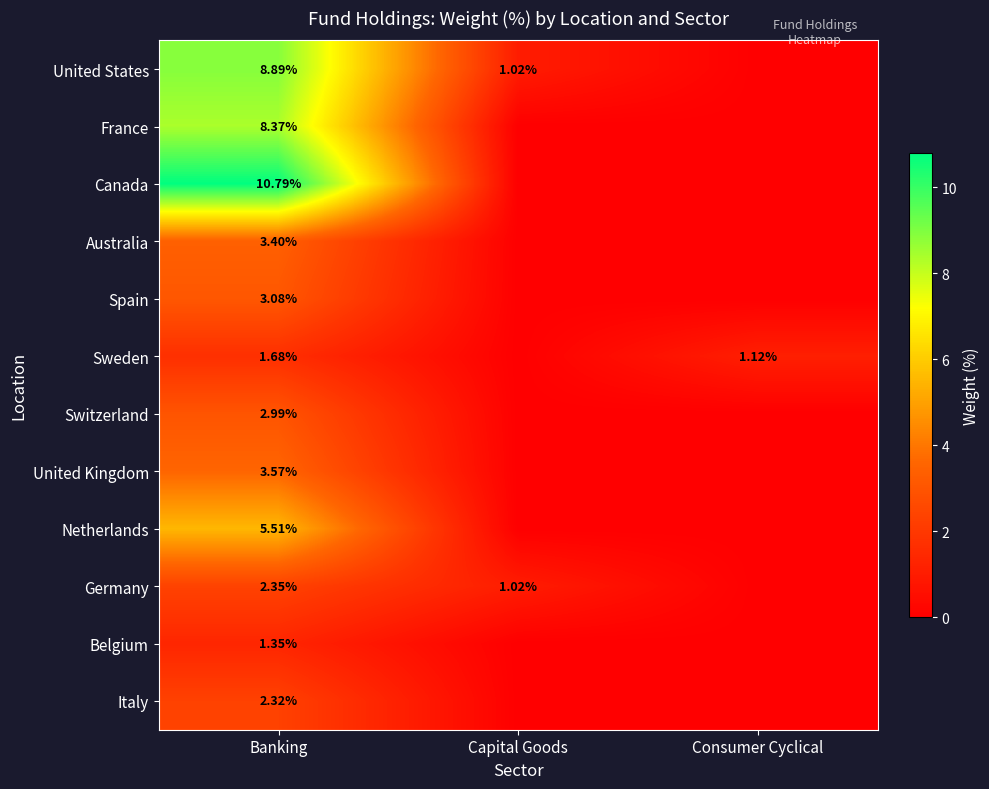

Rank the series at Banking from highest to lowest value.

Canada, United States, France, Netherlands, United Kingdom, Australia, Spain, Switzerland, Germany, Italy, Sweden, Belgium